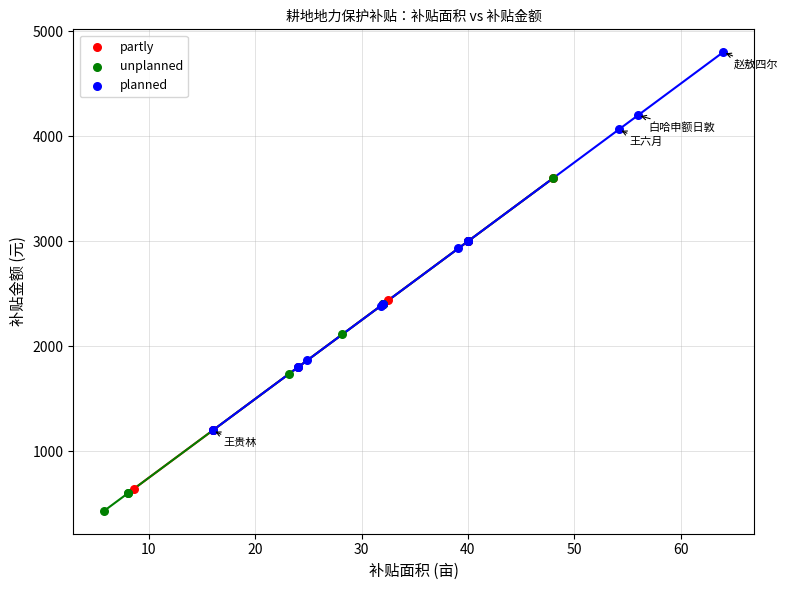

Which series contains the lowest Y value?

unplanned